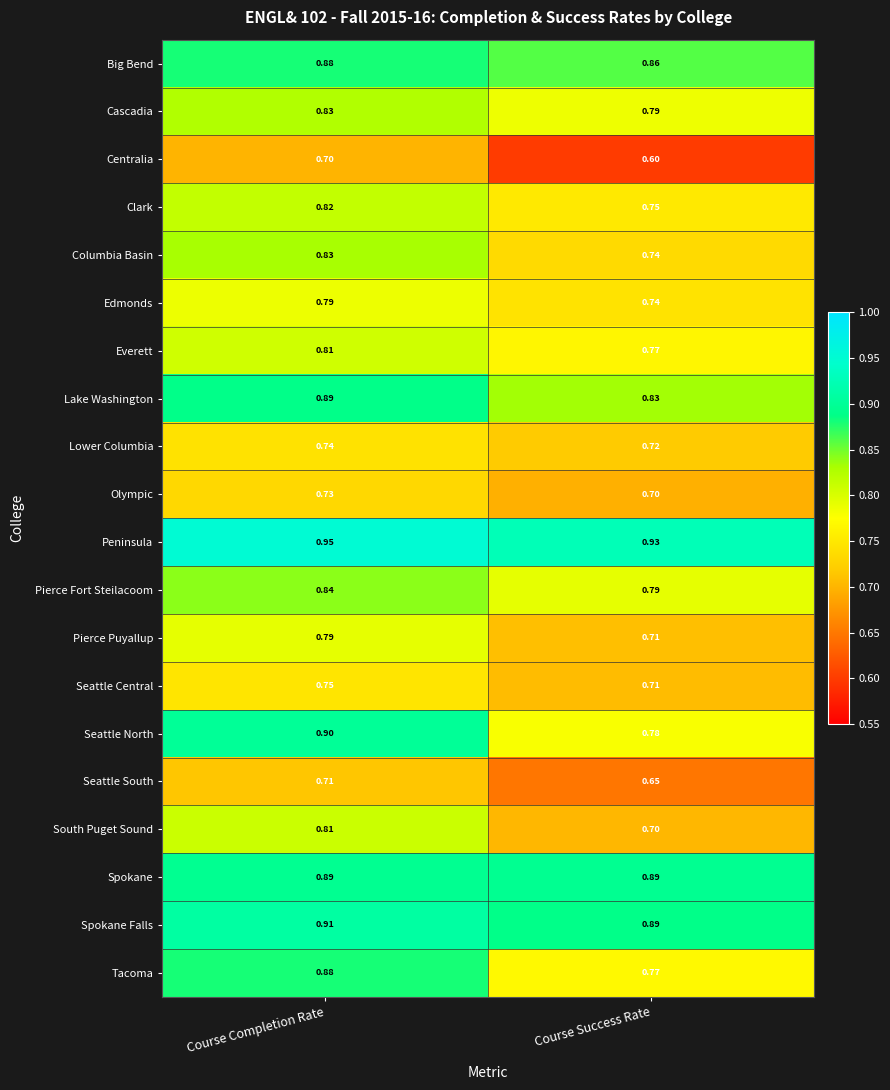

Which series changed the most between Course Completion Rate and Course Success Rate?

Seattle North